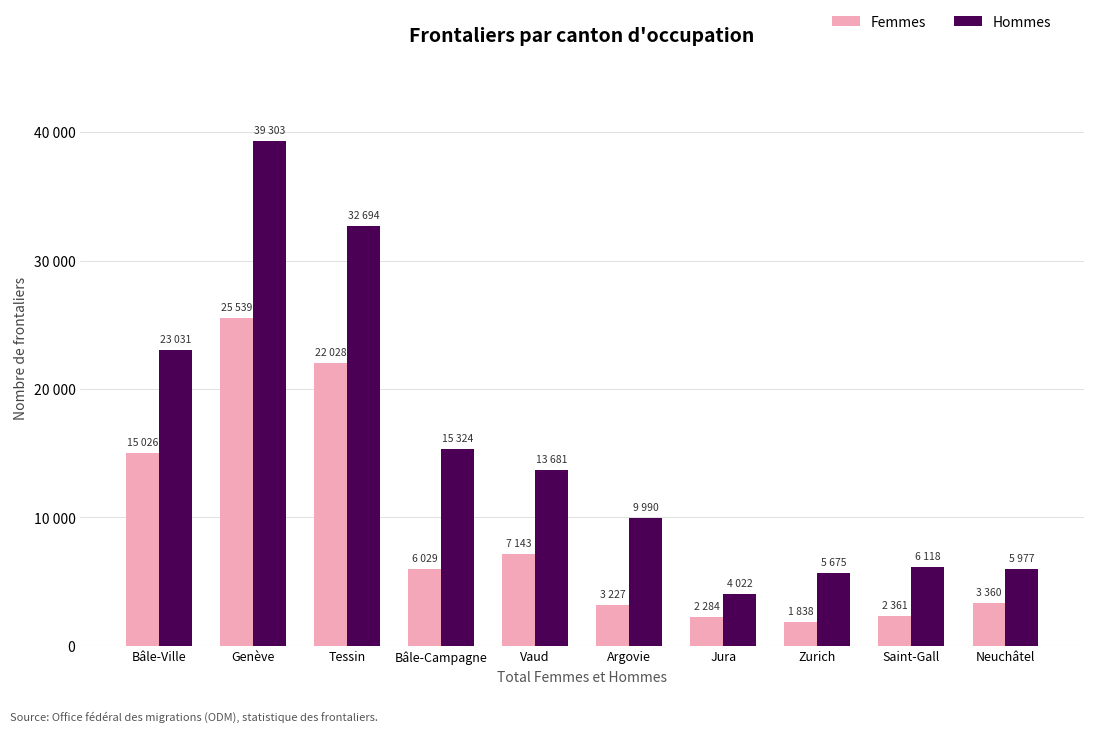

What is the average value of the Hommes series?

15582